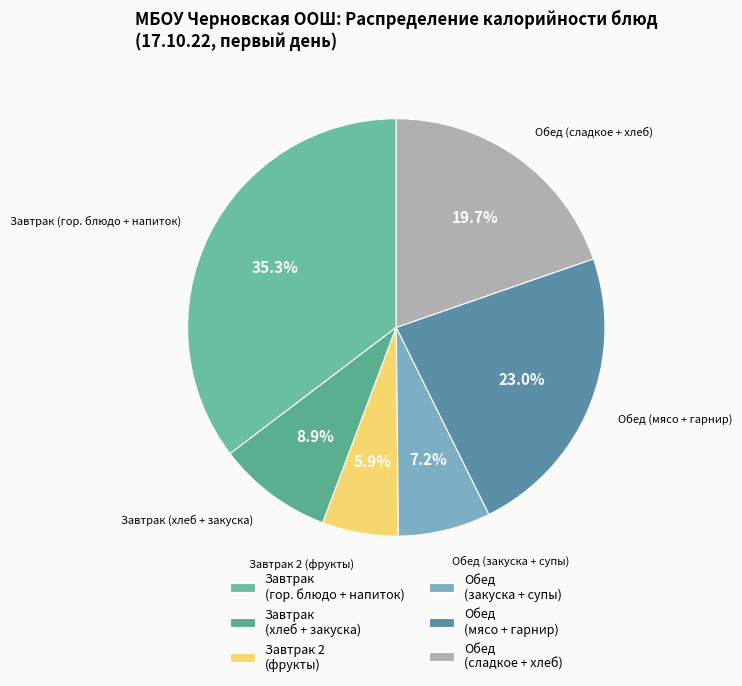

What is the largest slice in the pie chart?

Завтрак (гор. блюдо + напиток)